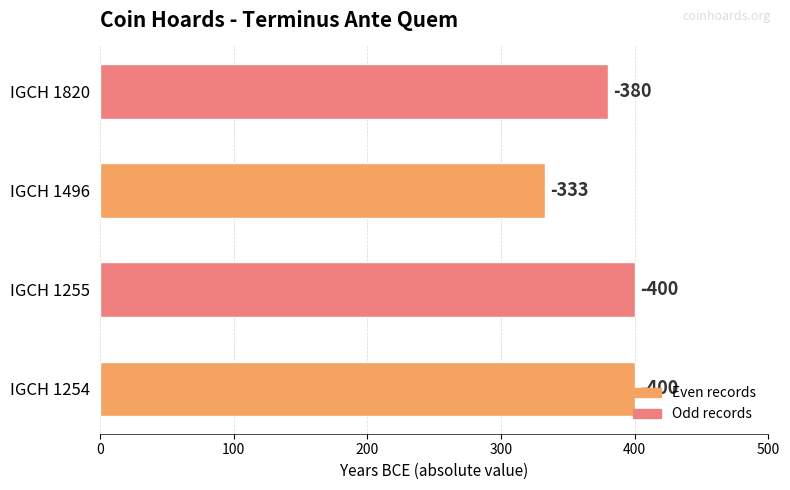

Are the bars grouped side by side (vs. stacked)?

No